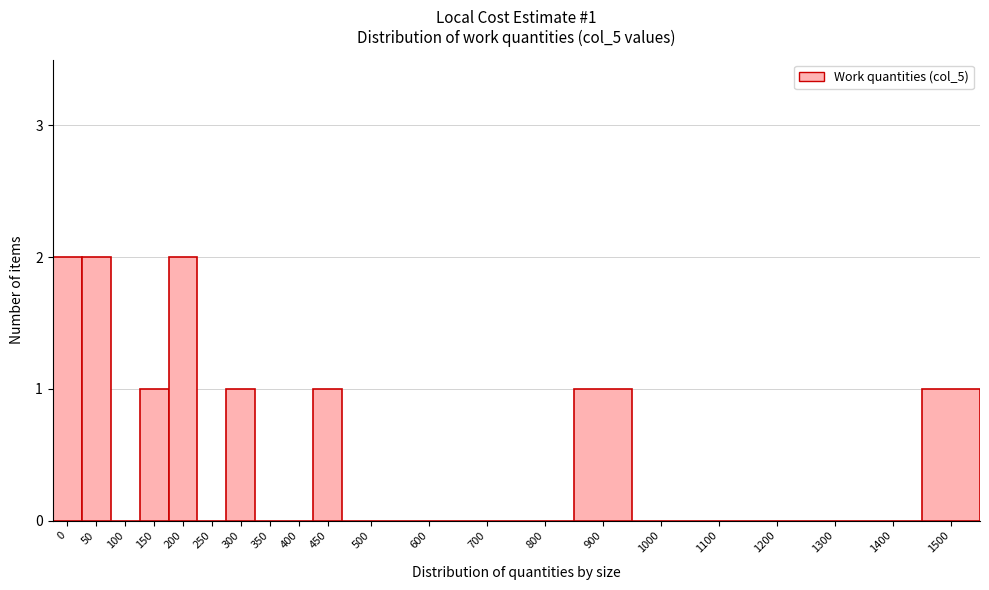

Reading right to left, extract all data points from this chart.

1500=1	1400=0	1300=0	1200=0	1100=0	1000=0	900=1	800=0	700=0	600=0	500=0	450=1	400=0	350=0	300=1	250=0	200=2	150=1	100=0	50=2	0=2